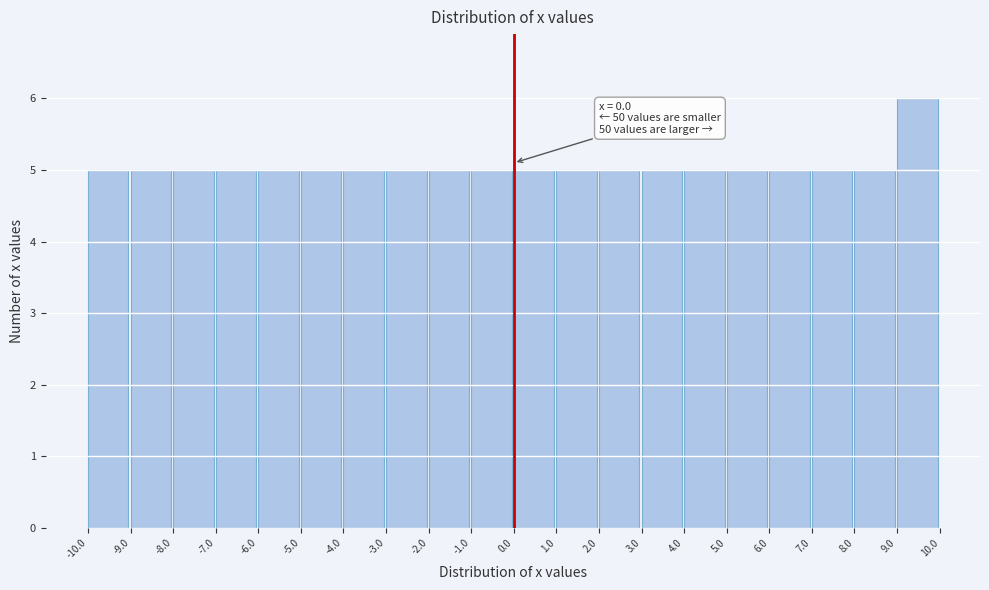

Which range on the x-axis has the tallest bar?

9.0 to 10.0